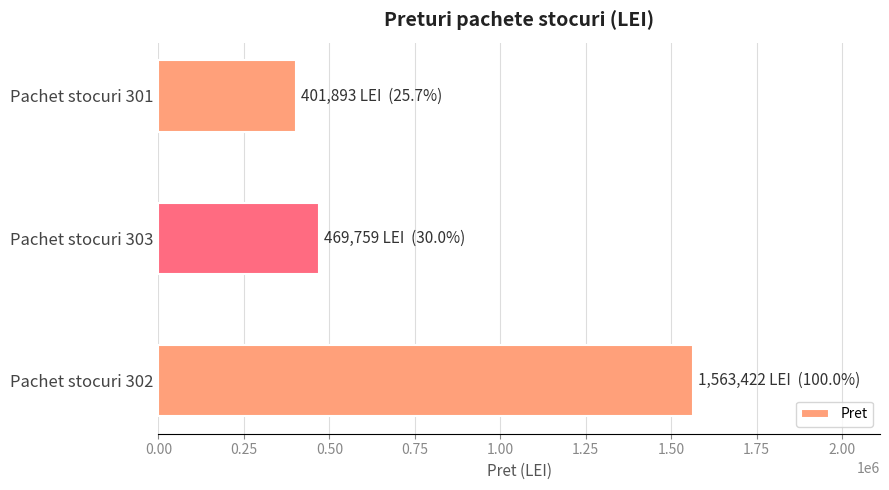

What is the difference between the values at Pachet stocuri 302 and Pachet stocuri 301?

1161529